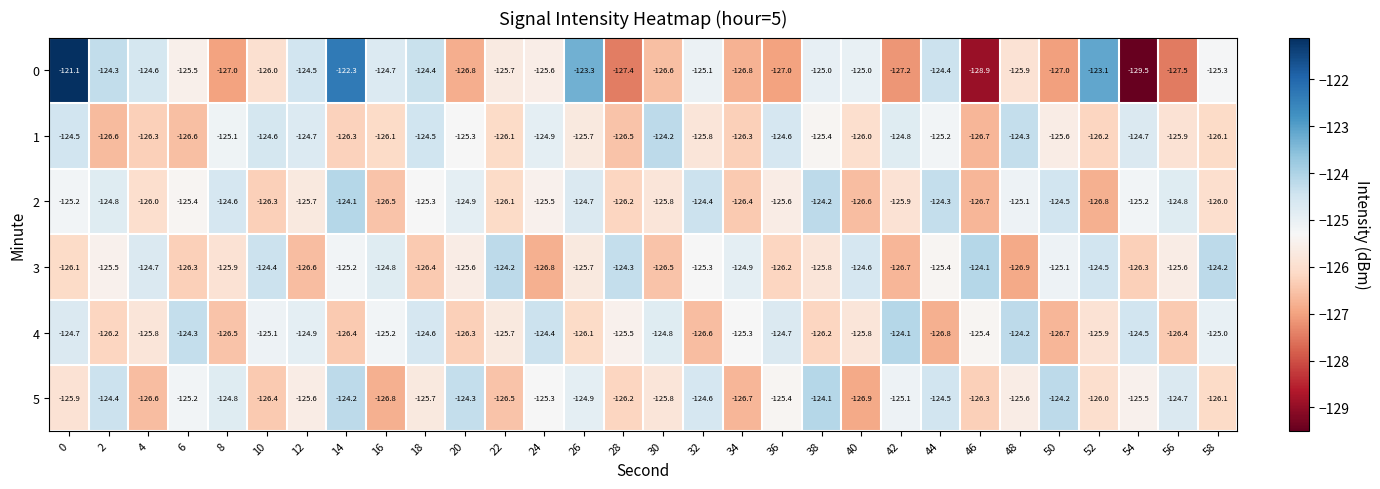

What is the sum of the 3 values at 46 and 0?

-250.2